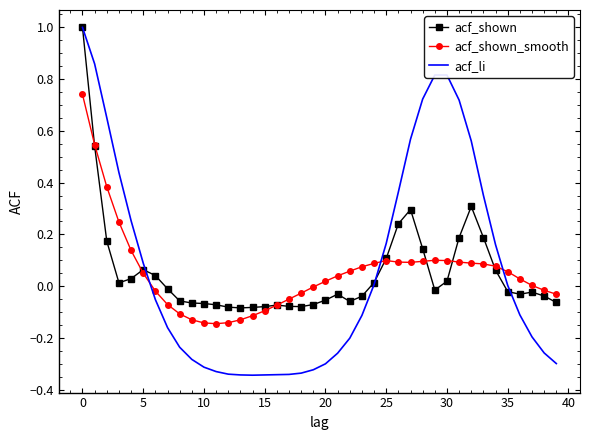

What is the maximum value for acf_li?

1.0